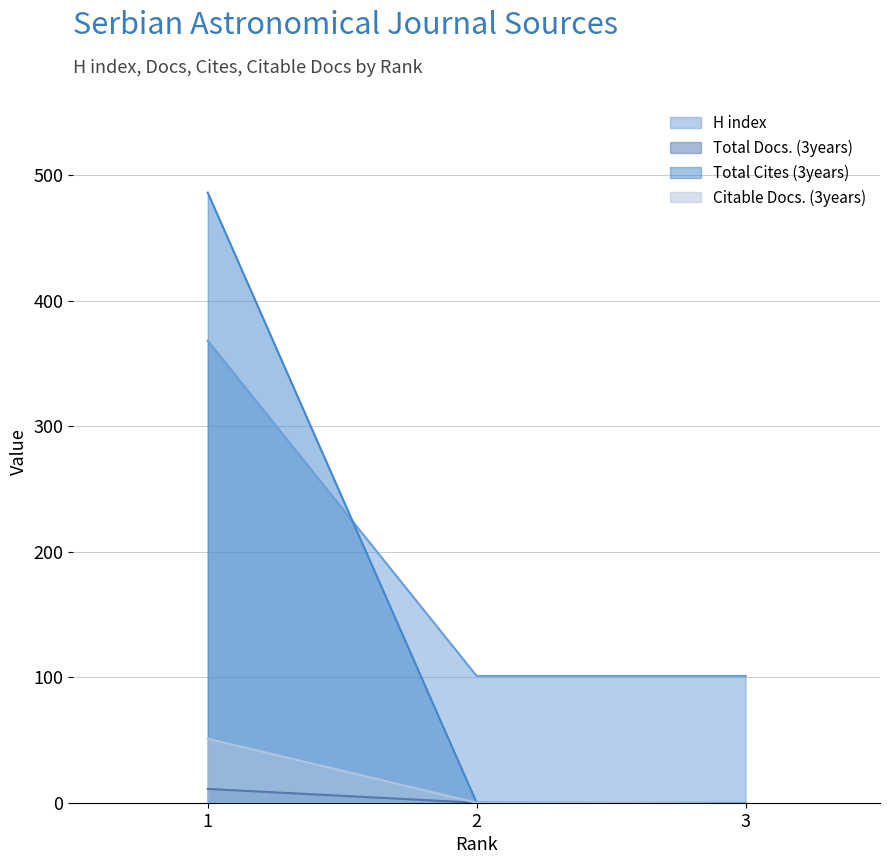

List the labels in order of Total Cites (3years) value, smallest first.

2, 3, 1